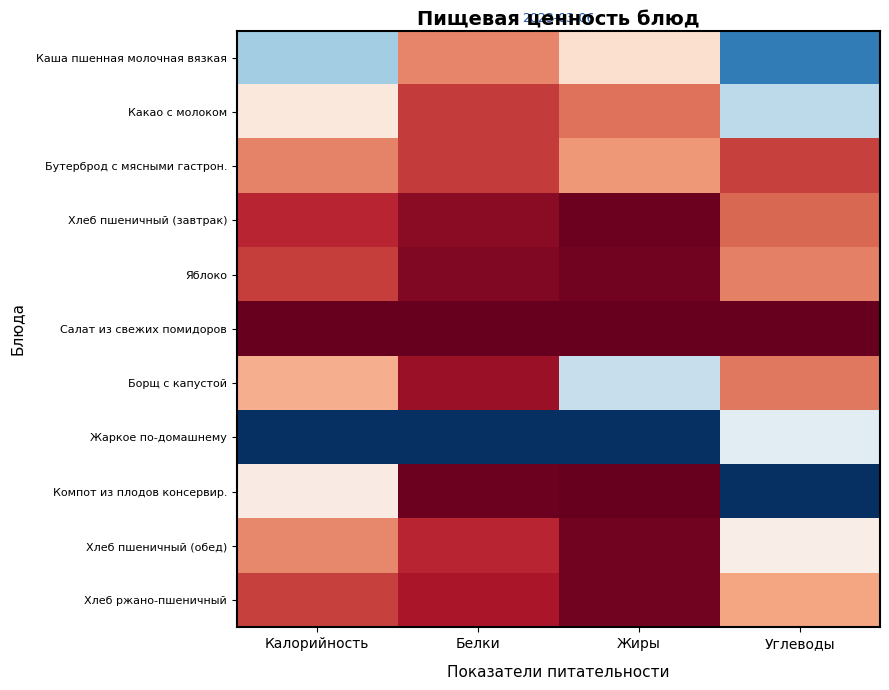

Rank the series at Белки from lowest to highest value.

Салат из свежих помидоров, Компот из плодов консервир., Яблоко, Хлеб пшеничный (завтрак), Борщ с капустой, Хлеб ржано-пшеничный, Хлеб пшеничный (обед), Бутерброд с мясными гастрон., Какао с молоком, Каша пшенная молочная вязкая, Жаркое по-домашнему